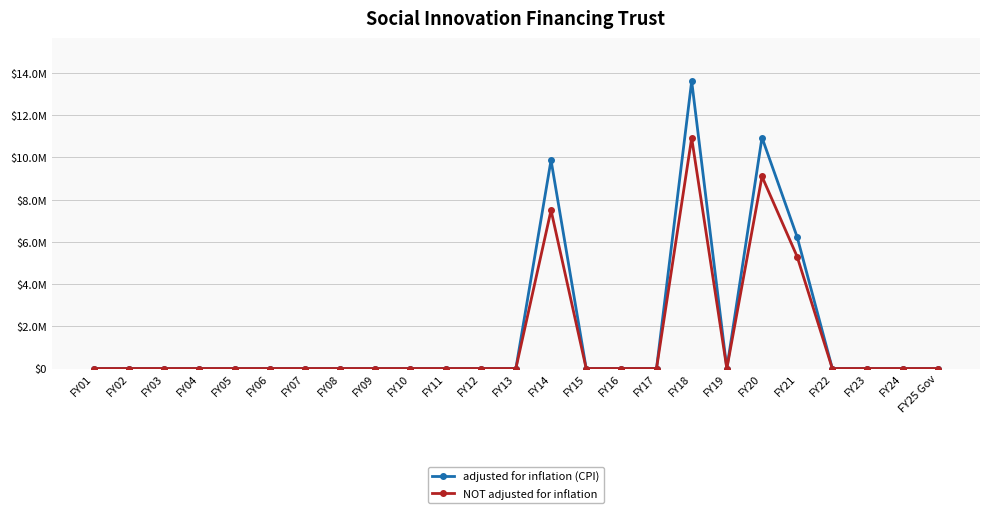

Does the chart have visible grid lines?

Yes